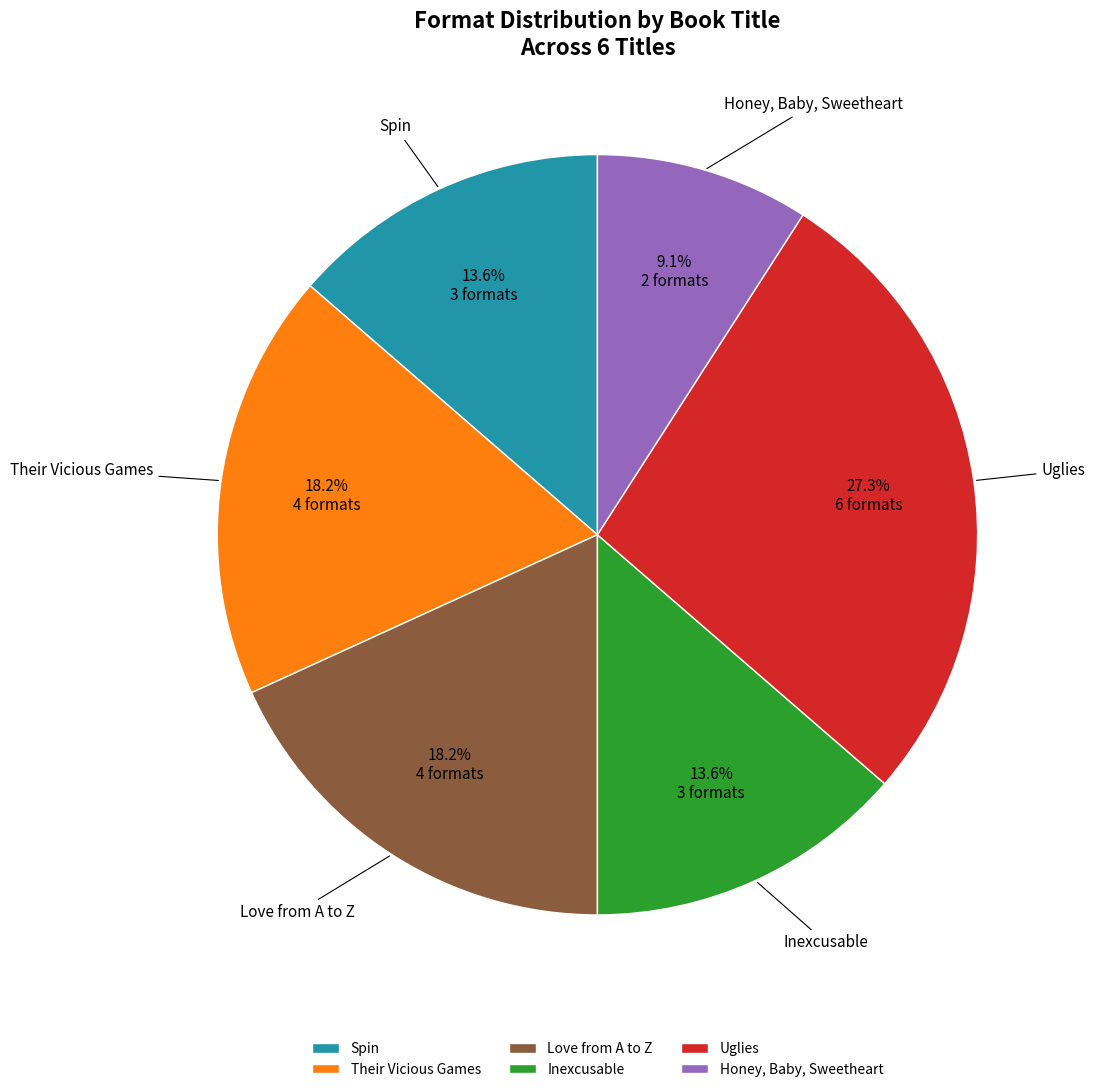

To the nearest percent, what is the difference between the Their Vicious Games and Spin slice percentages?

5%